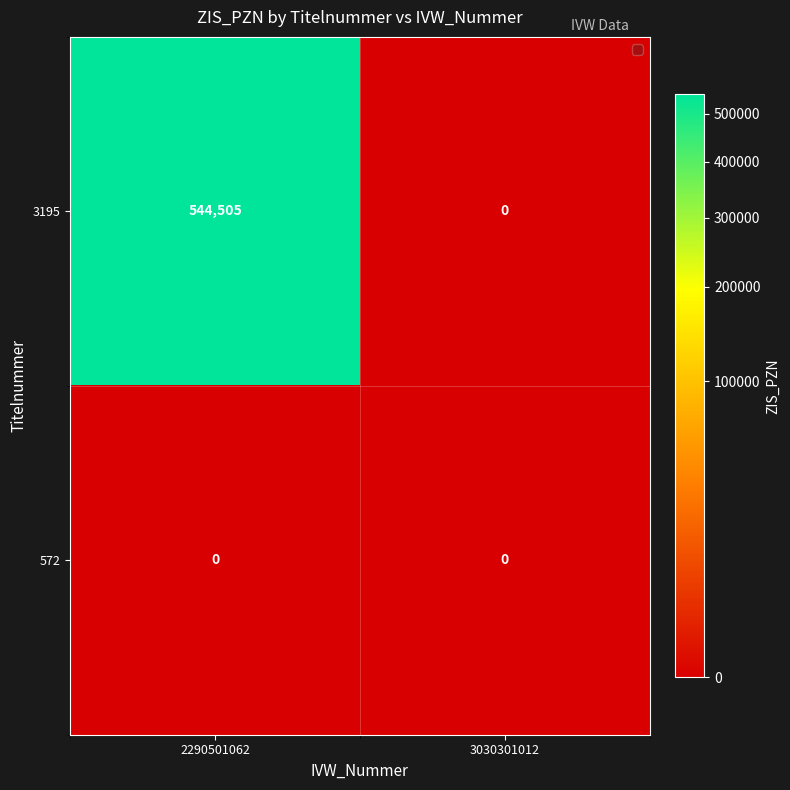

Reading left to right, extract all data points from this chart.

3195: 544505	0
572: 0	0